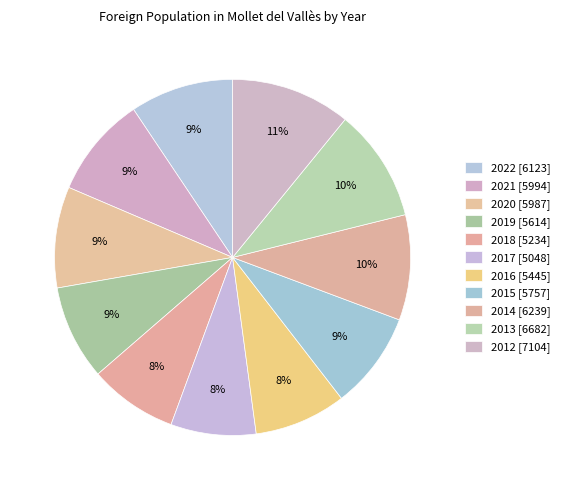

How many slices are in this pie chart?

11